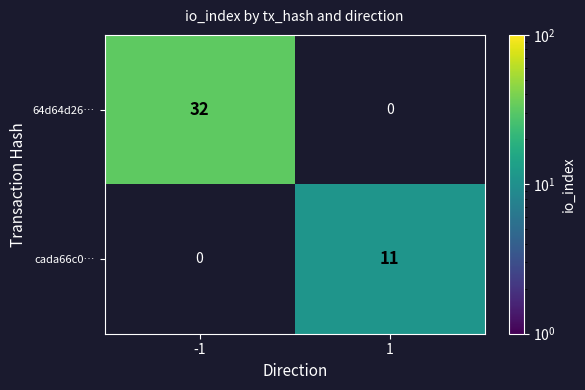

The cada66c0… series shows 11 at 1. True or false?

True